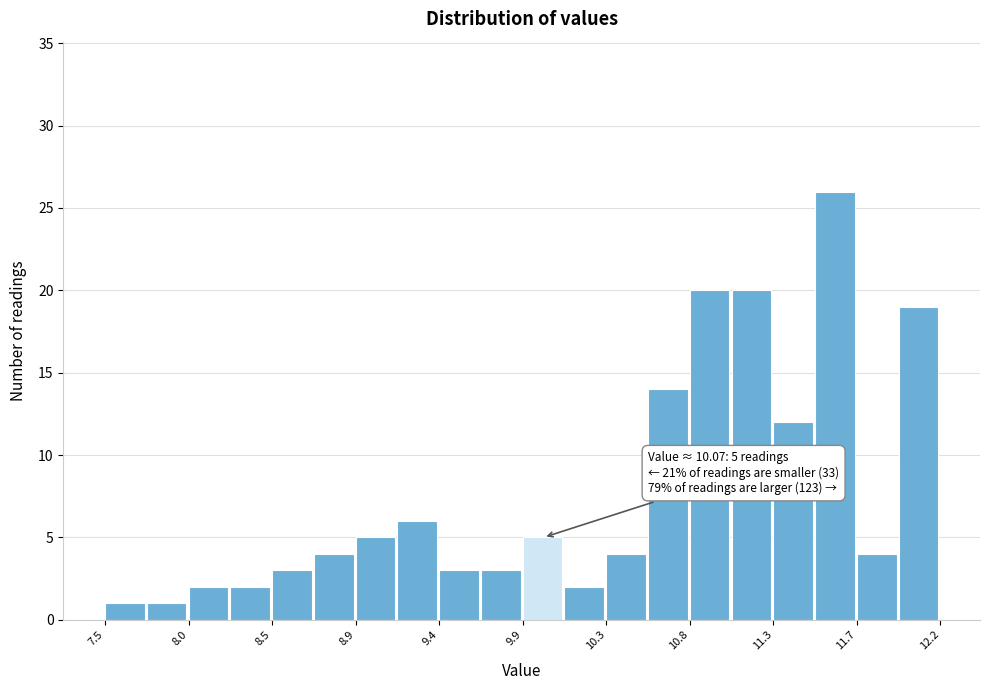

Which range on the x-axis has the tallest bar?

11.50 to 11.75